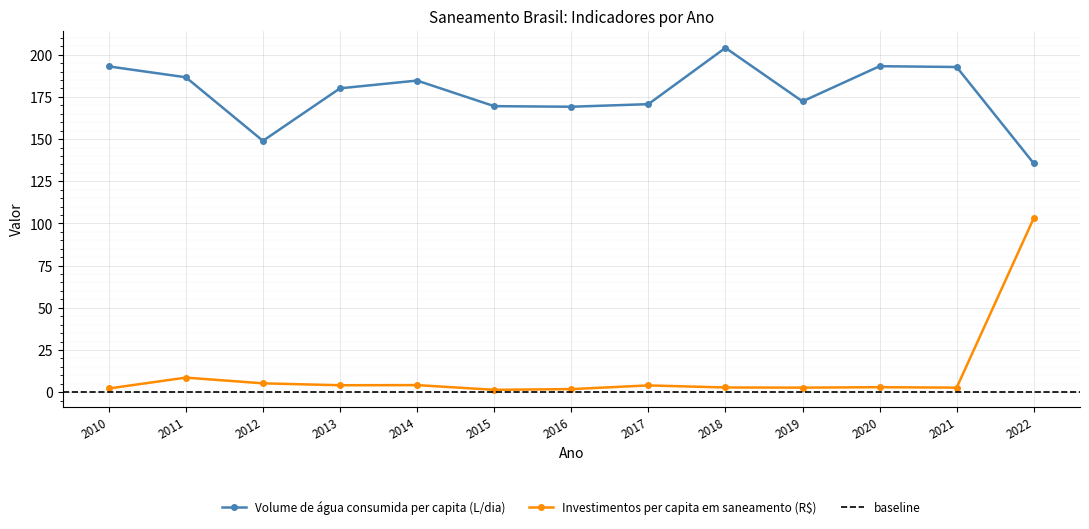

How many categories are shown in the chart?

13